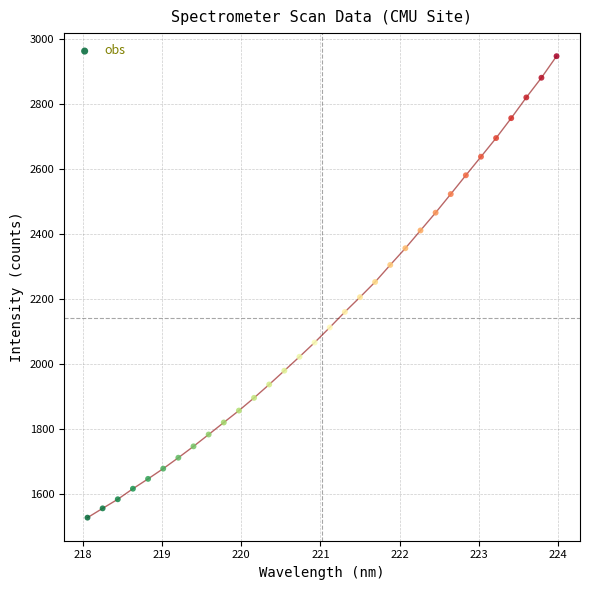

What is the range of X values (max minus min)?

5.9